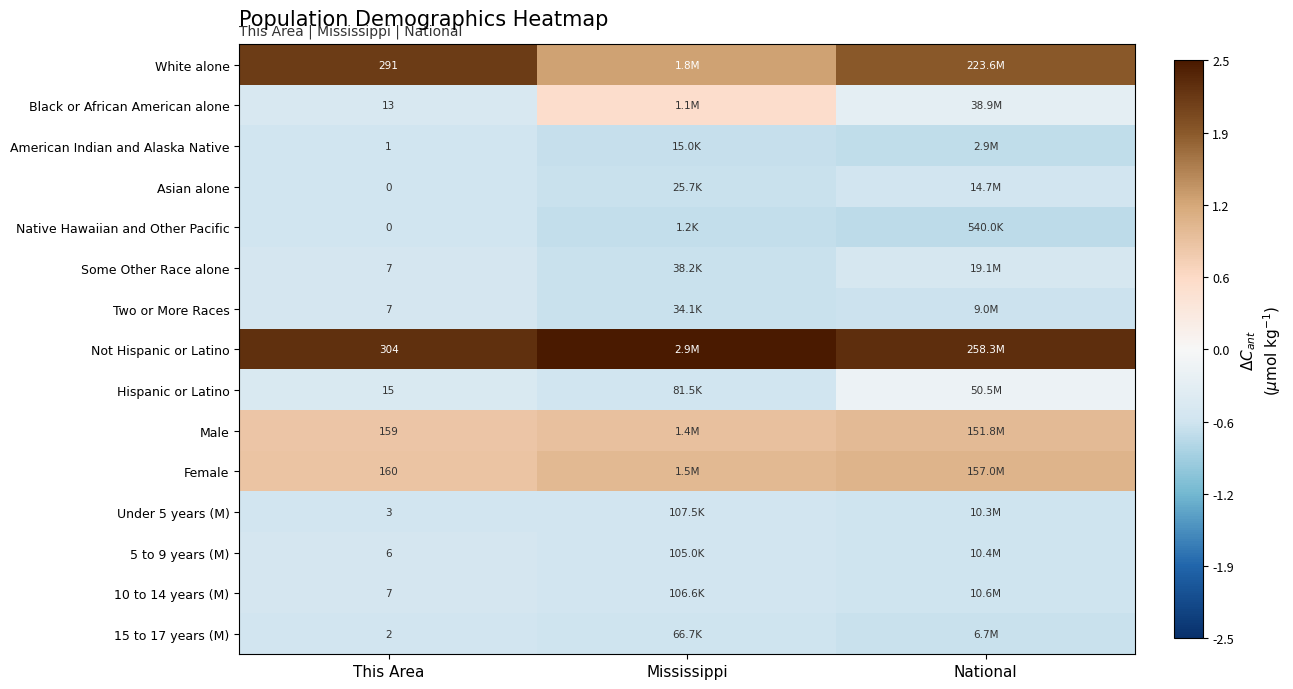

What is the approximate value of 5 to 9 years (M) at This Area?

-0.6